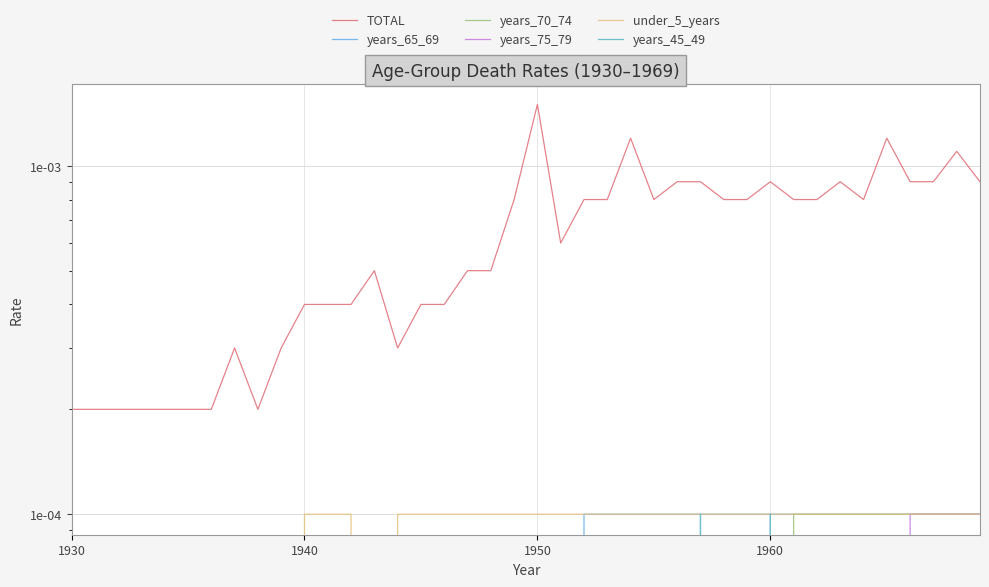

What are all the series names shown in the legend?

TOTAL, years_65_69, years_70_74, years_75_79, under_5_years, years_45_49